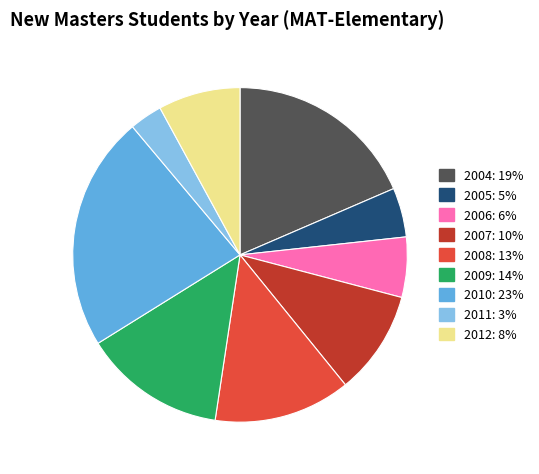

Is there any slice that represents more than half of the pie?

No